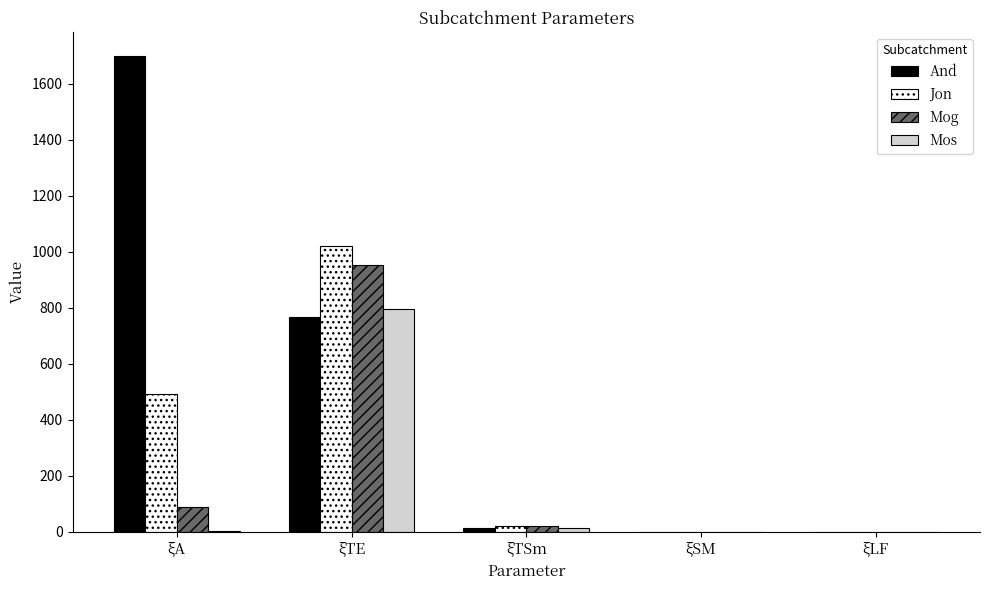

Is it true that And equals 0.3 at ξLF?

True